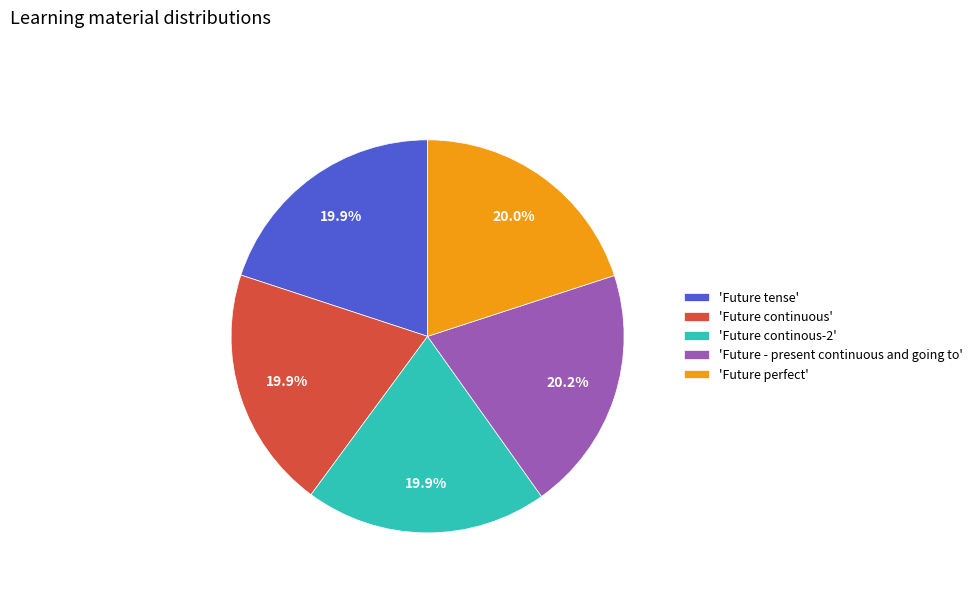

Approximately how many times larger is the value at 'Future continuous' compared to 'Future continous-2'?

1.0